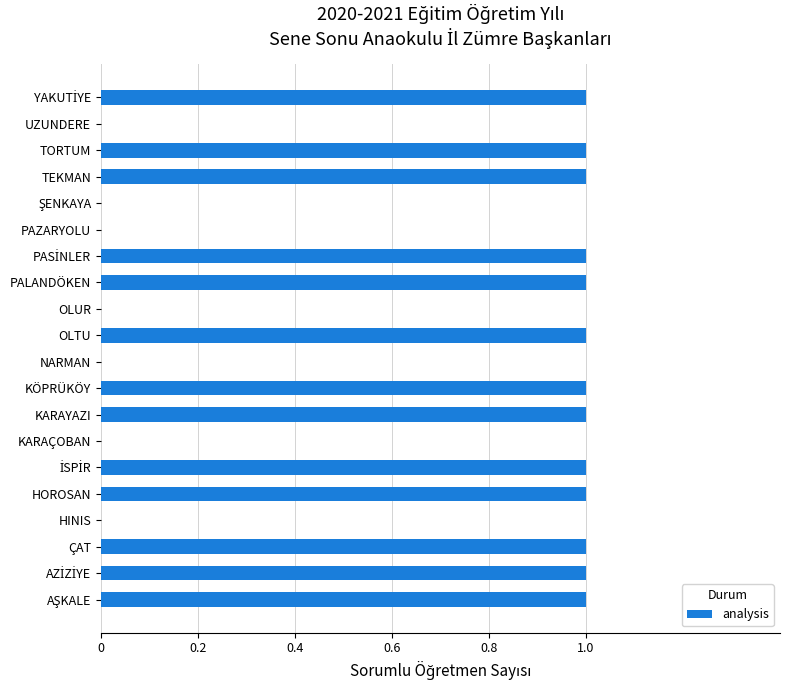

Is it true that the value at OLTU is 0?

False